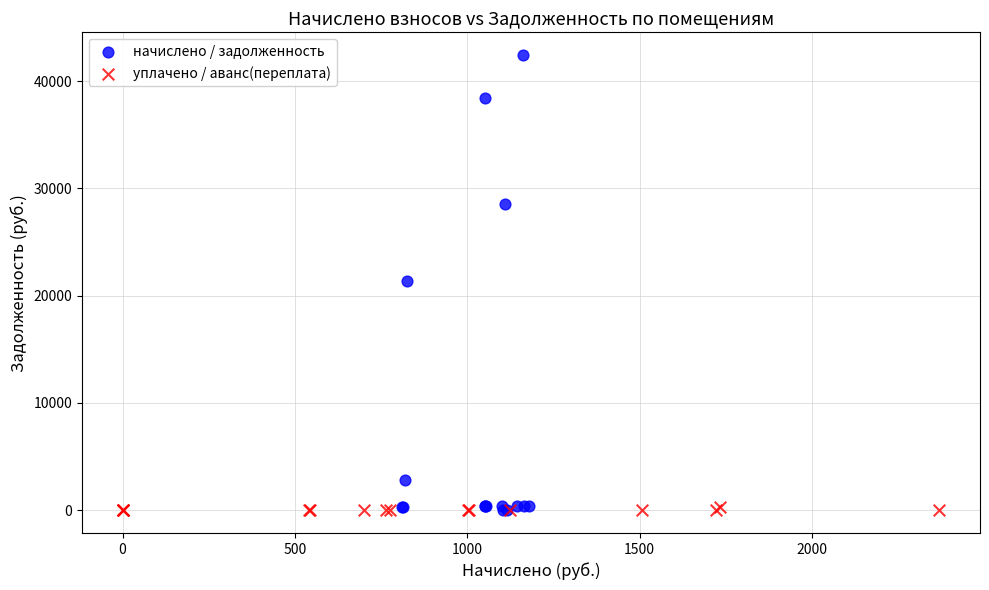

Which series has the widest spread of Y values?

начислено / задолженность